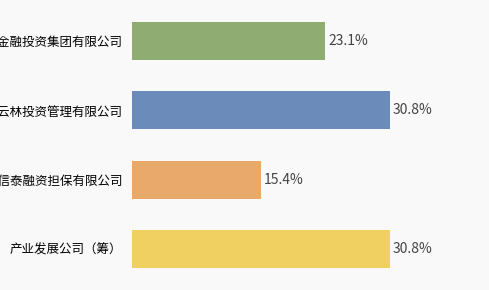

What is the label of the 2nd bar from the left?

无锡云林投资管理有限公司